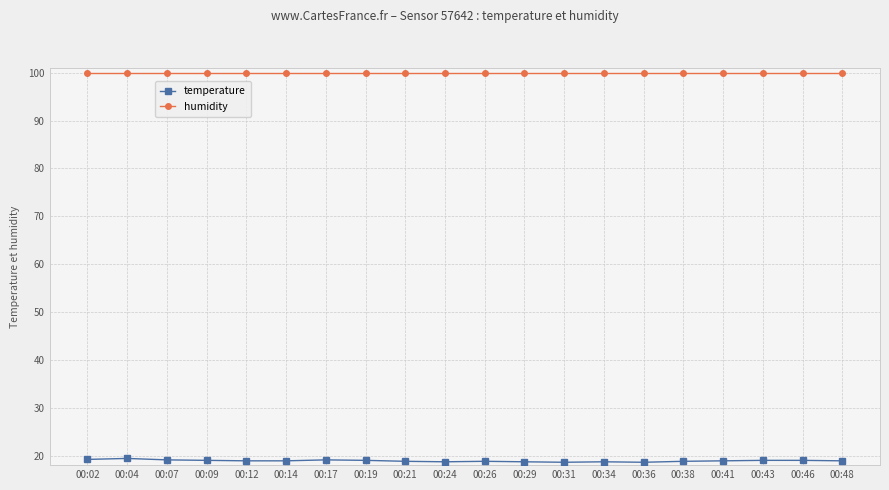

Is the value of humidity at 00:36 greater than the value of temperature at 00:34?

Yes